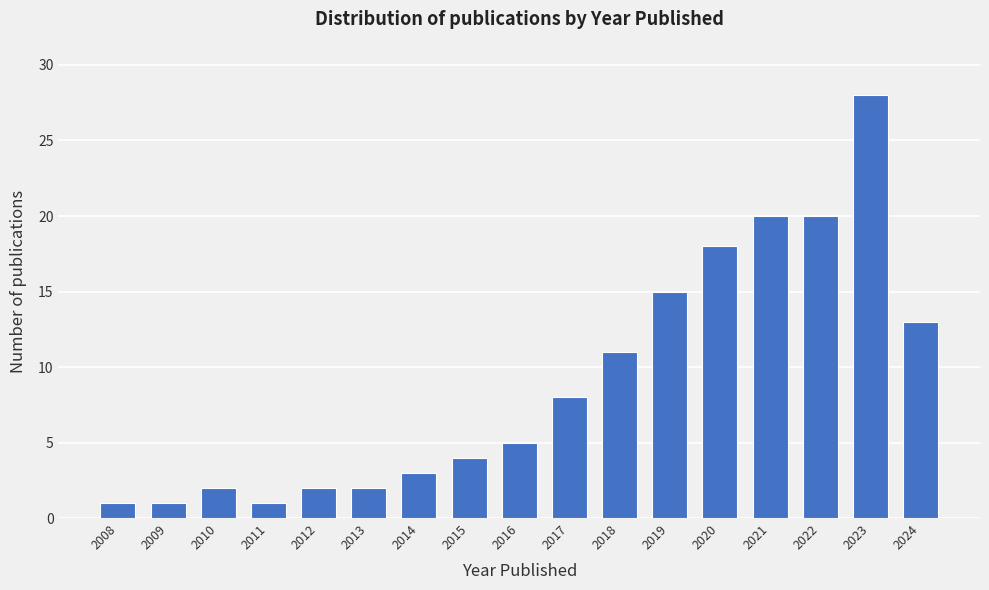

Reading left to right, transcribe all the data shown in this chart.

2008=1	2009=1	2010=2	2011=1	2012=2	2013=2	2014=3	2015=4	2016=5	2017=8	2018=11	2019=15	2020=18	2021=20	2022=20	2023=28	2024=13